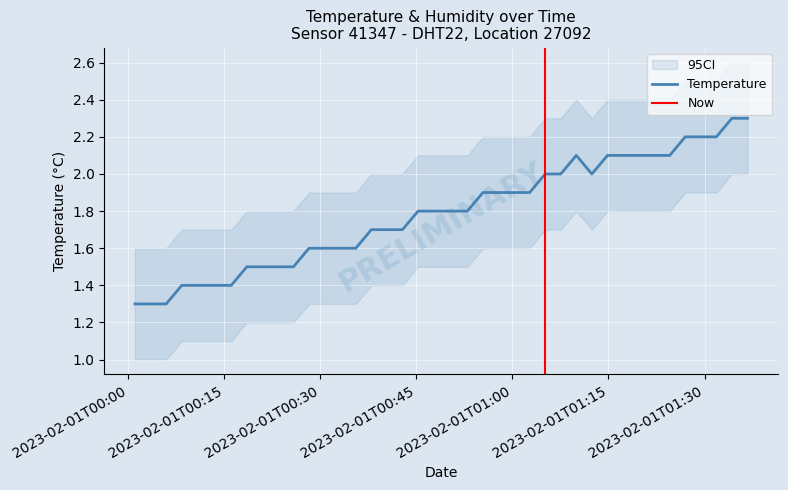

Where is the first local minimum?

2023-02-01T01:12:25